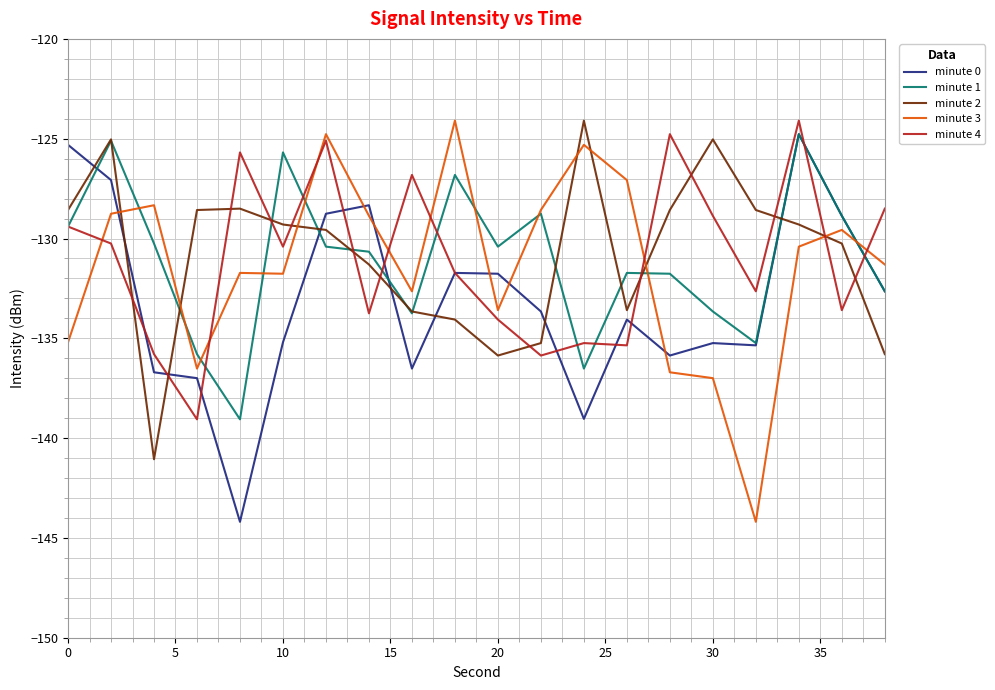

What is the minimum value shown in the chart?

-144.2